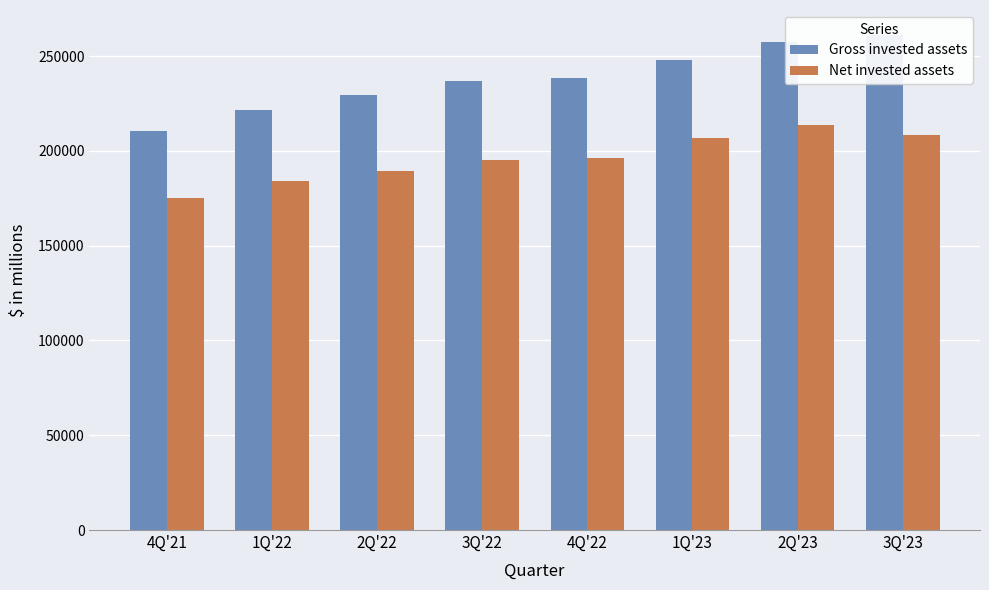

What is the difference between the highest and lowest values at 2Q'22?

40240